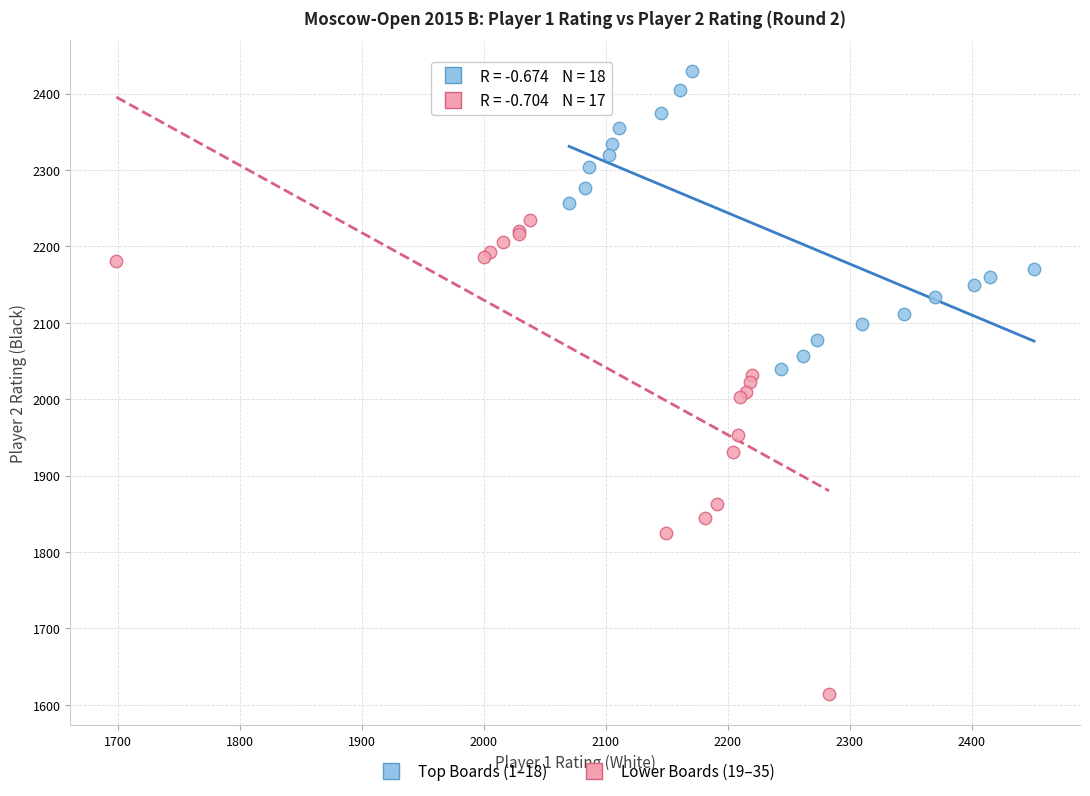

What are all the series names shown in the legend?

Top Boards (1–18), Lower Boards (19–35)